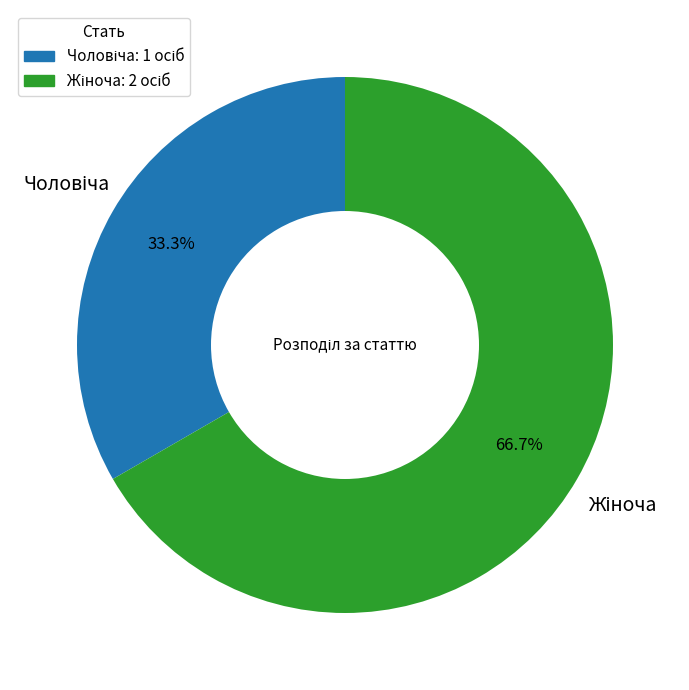

Is there any slice that represents more than half of the pie?

Yes